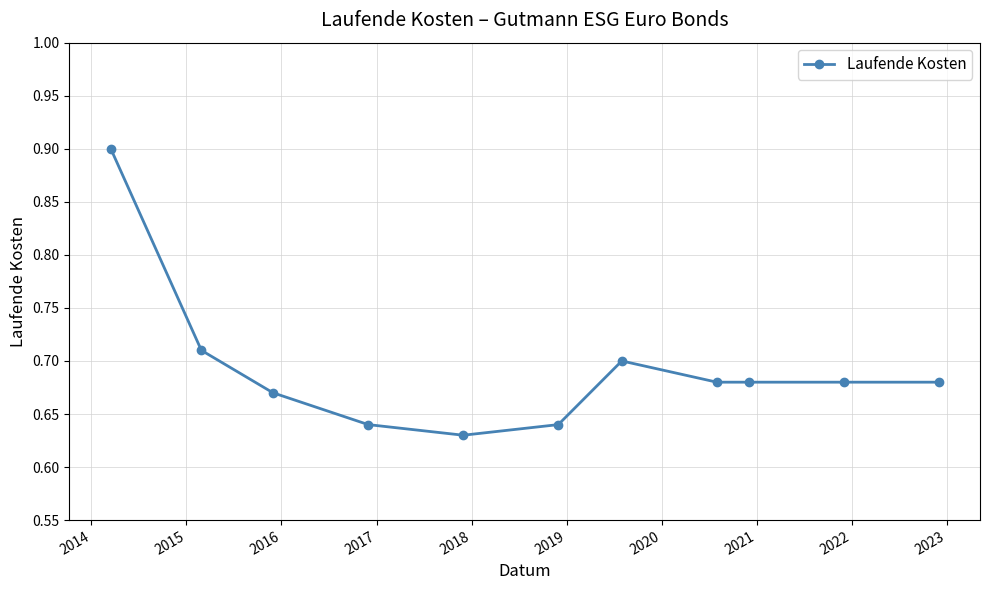

What is the difference between the maximum and minimum values?

0.3